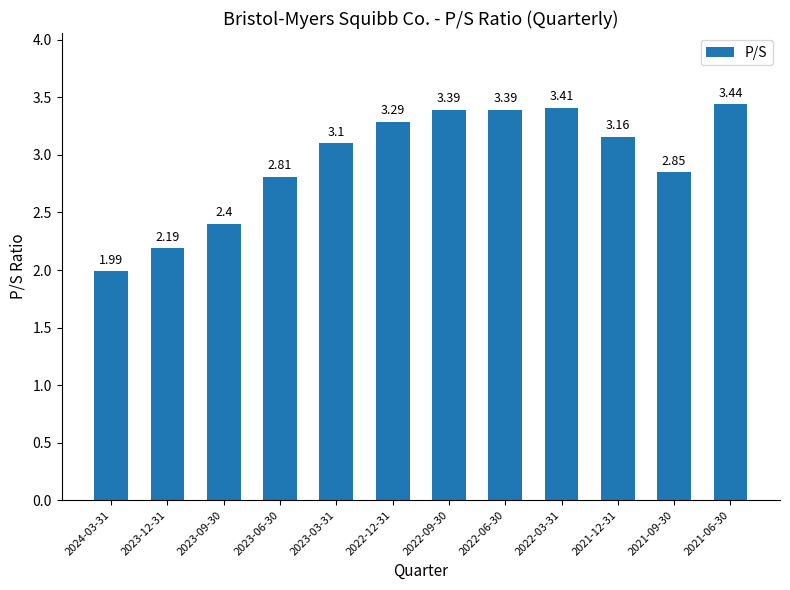

At which label is the value closest to 2?

2024-03-31